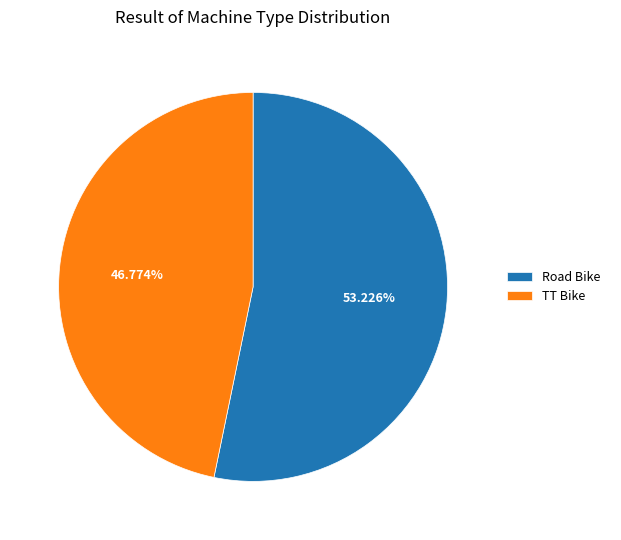

To the nearest percent, what is the difference between the largest and smallest slice percentages?

6%